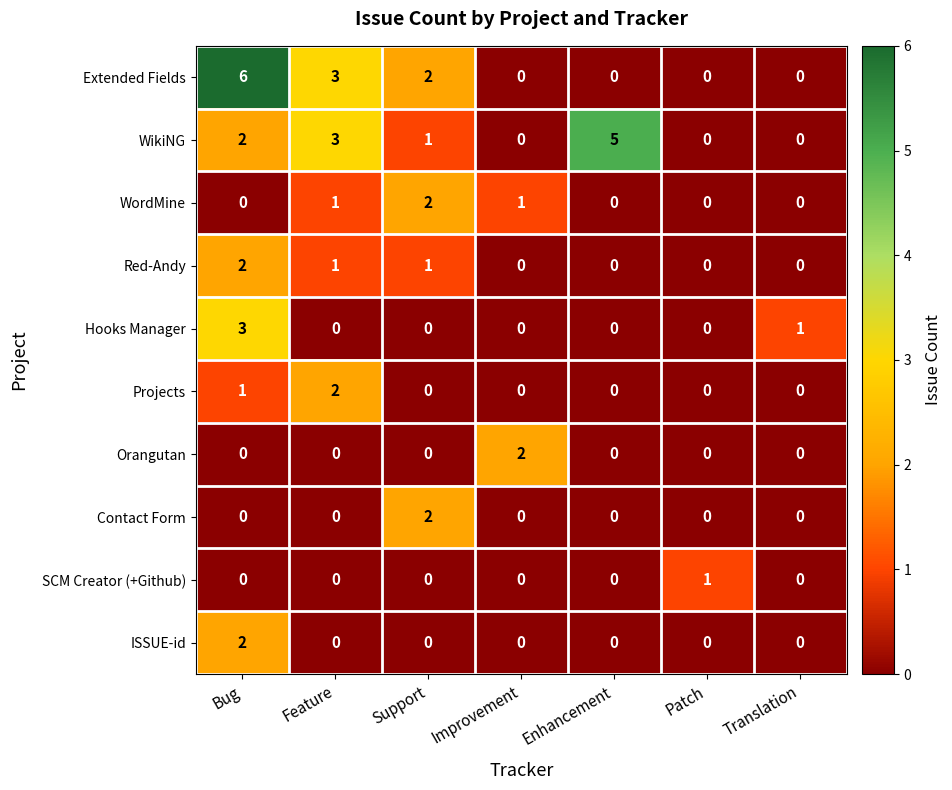

How many data points does each series have?

7